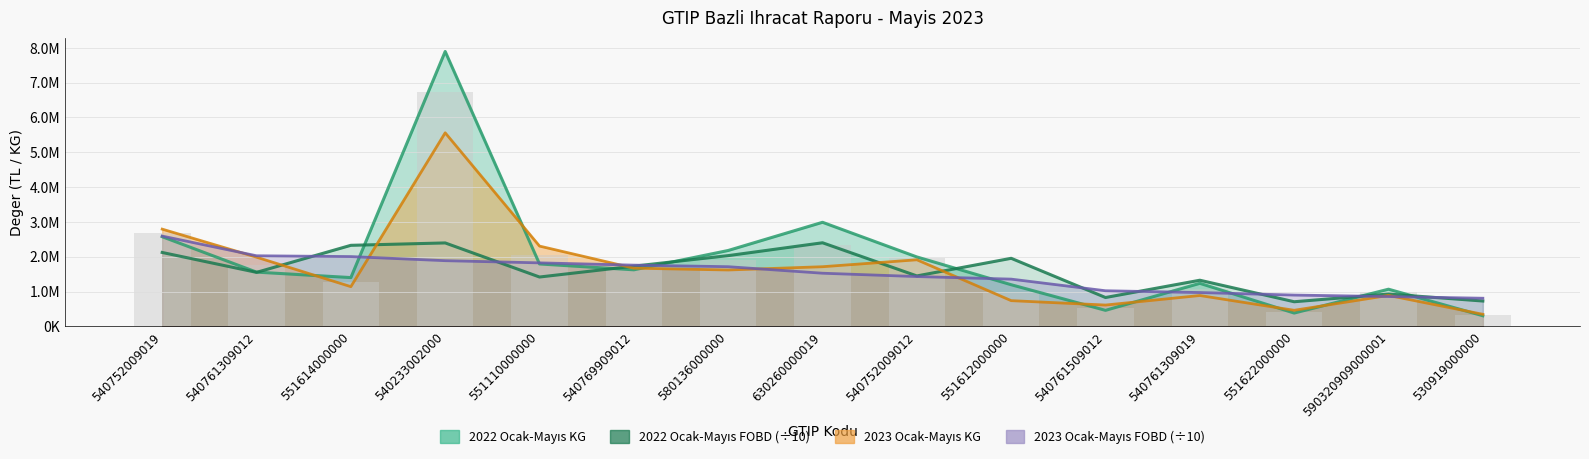

Does the chart contain stacked bars?

No